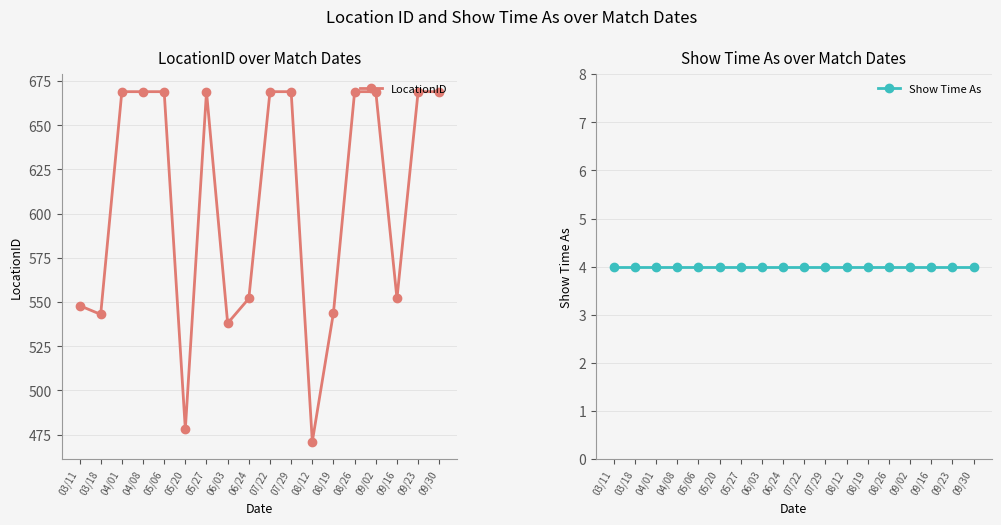

Is it true that LocationID equals 890 at 09/16?

False